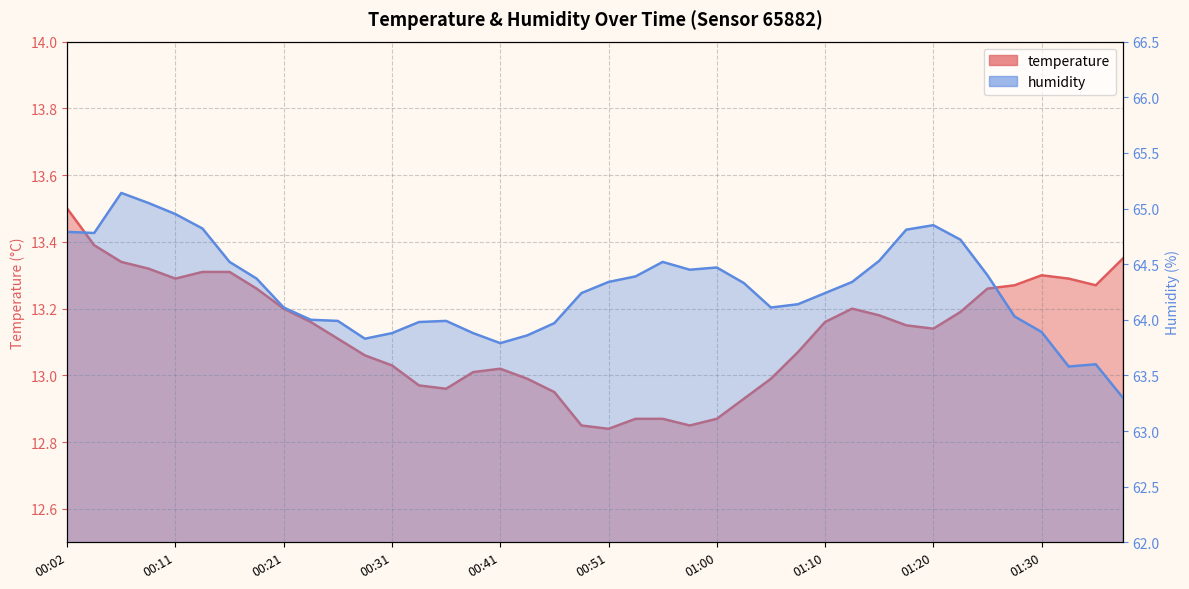

List the labels in order of temperature value, largest first.

00:02, 00:04, 01:37, 00:06, 00:09, 00:14, 00:16, 01:30, 00:11, 01:32, 01:27, 01:35, 00:19, 01:25, 00:21, 01:13, 01:22, 01:15, 00:24, 01:10, 01:17, 01:20, 00:26, 01:08, 00:28, 00:31, 00:41, 00:38, 00:43, 01:05, 00:33, 00:36, 00:46, 01:03, 00:53, 00:55, 01:00, 00:48, 00:58, 00:51